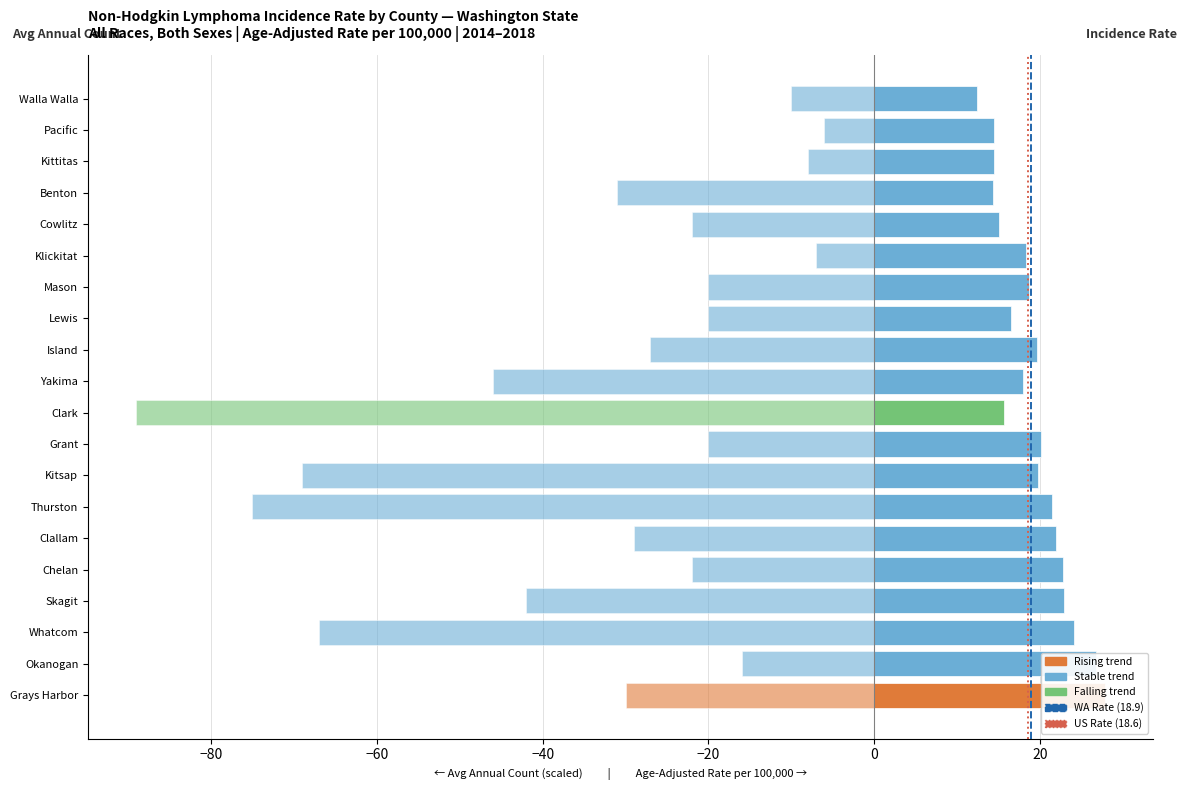

Is the value of avg_count at Pacific greater than the value of incidence_rate at Yakima?

No